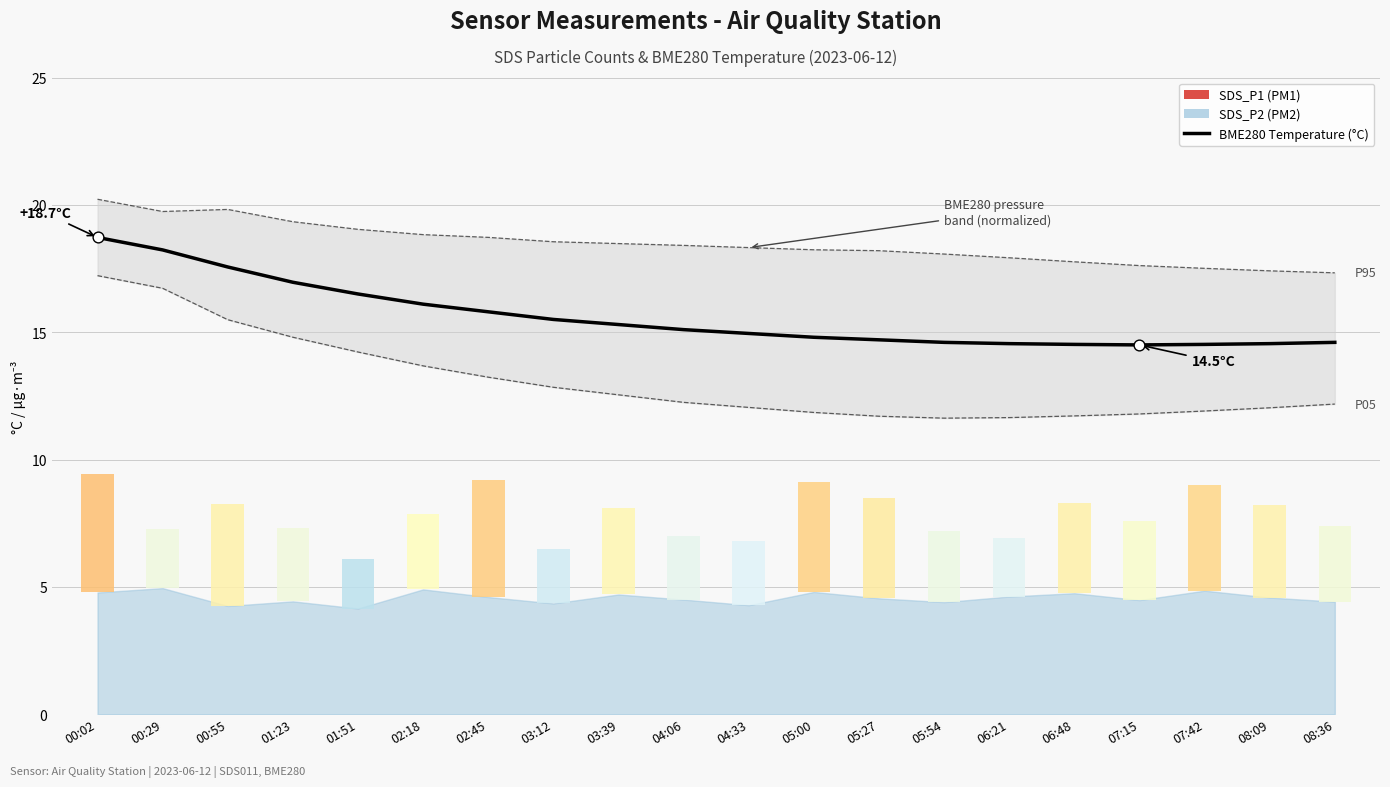

What is the change in value from 04:33 to 08:36?

-0.3